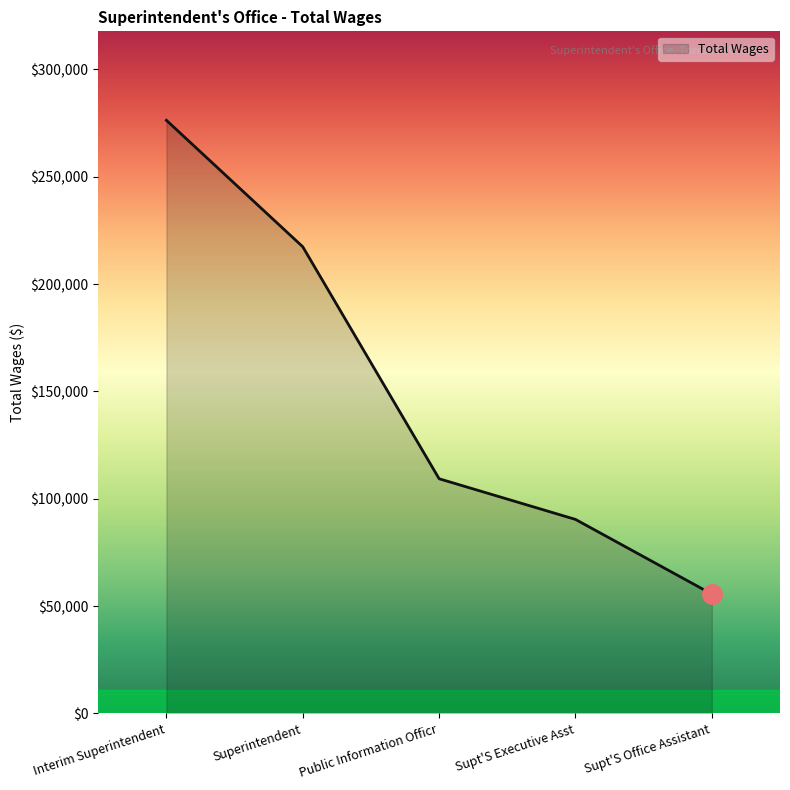

List the labels in order of value, smallest first.

Supt'S Office Assistant, Supt'S Executive Asst, Public Information Officr, Superintendent, Interim Superintendent